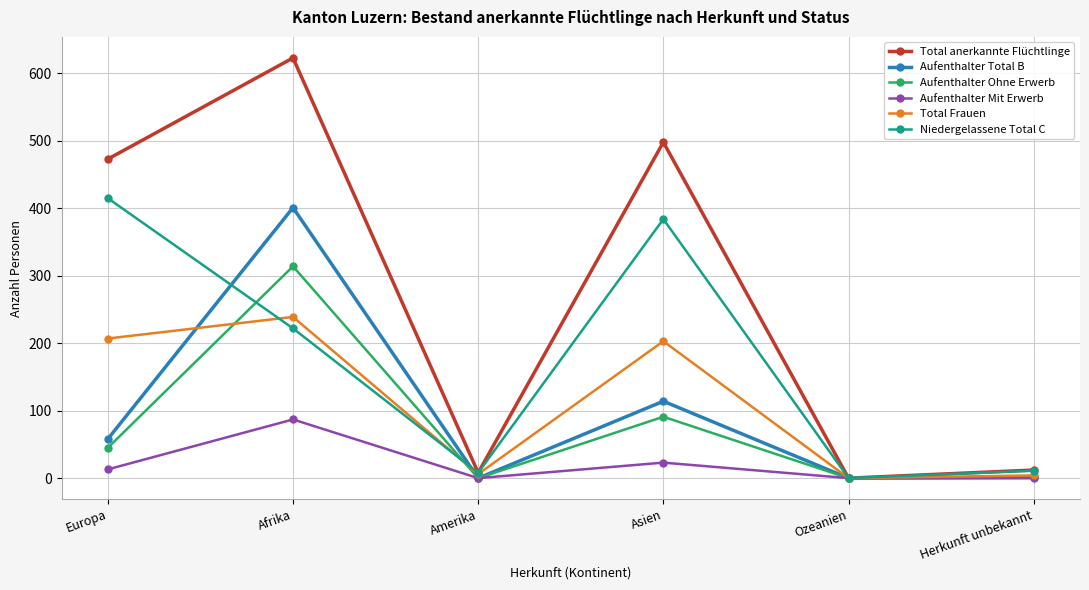

At how many categories does at least one series exceed 15?

3